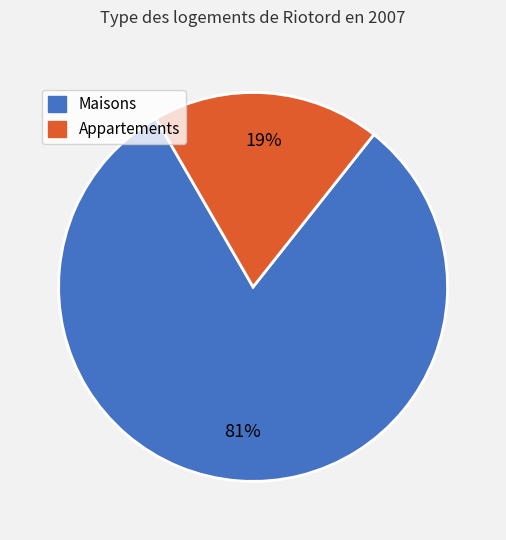

To the nearest percent, what is the difference between the largest and smallest slice percentages?

62%